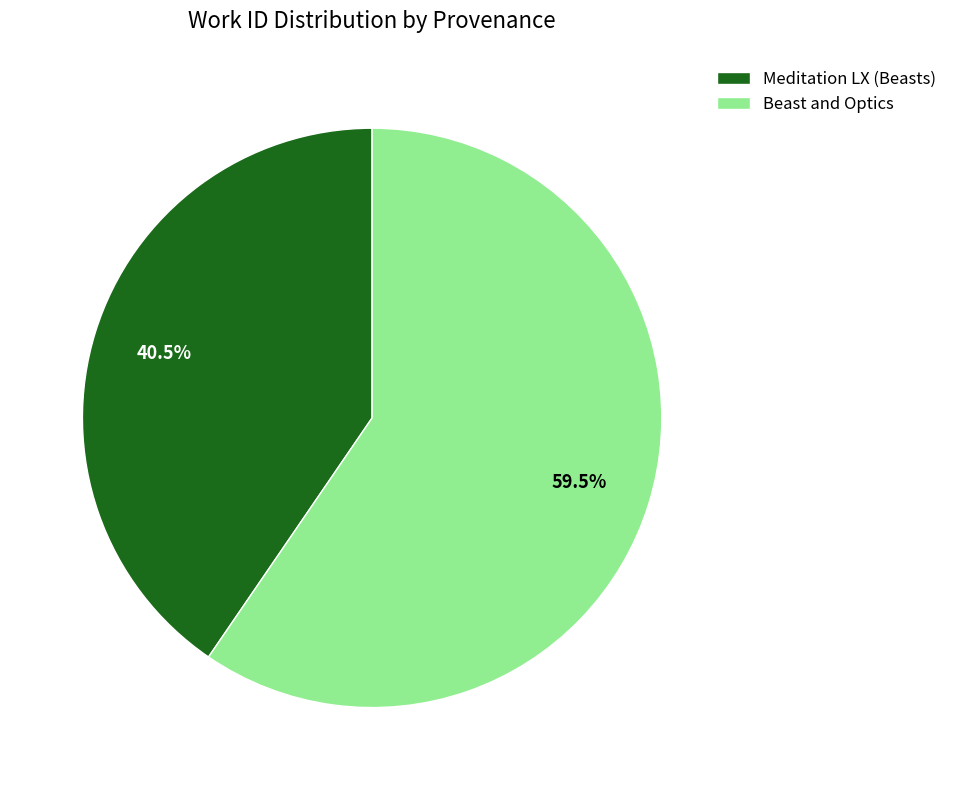

What percentage do Beast and Optics and Meditation LX (Beasts) together represent?

100.0%